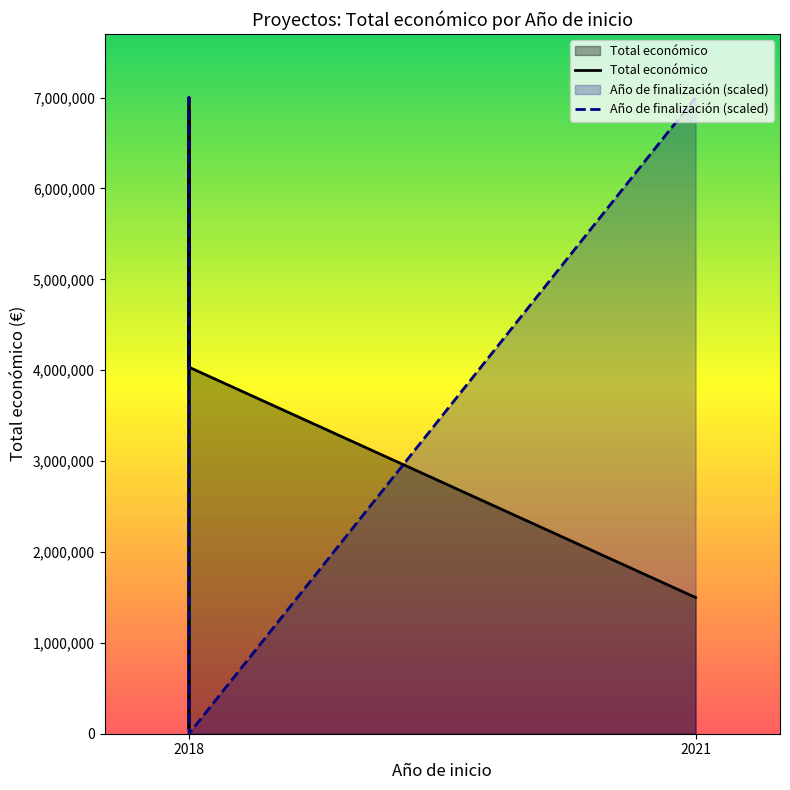

Is it true that Total económico equals 9924651.6 at 2018?

False